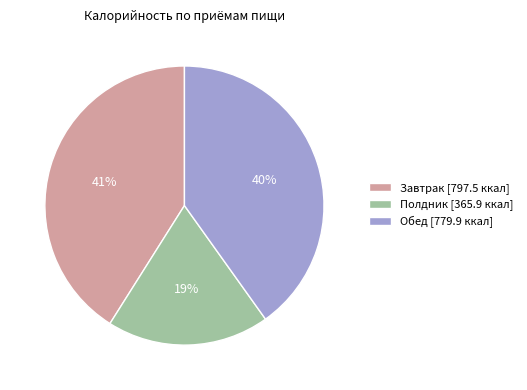

Is it true that Обед is 26% of the pie?

False